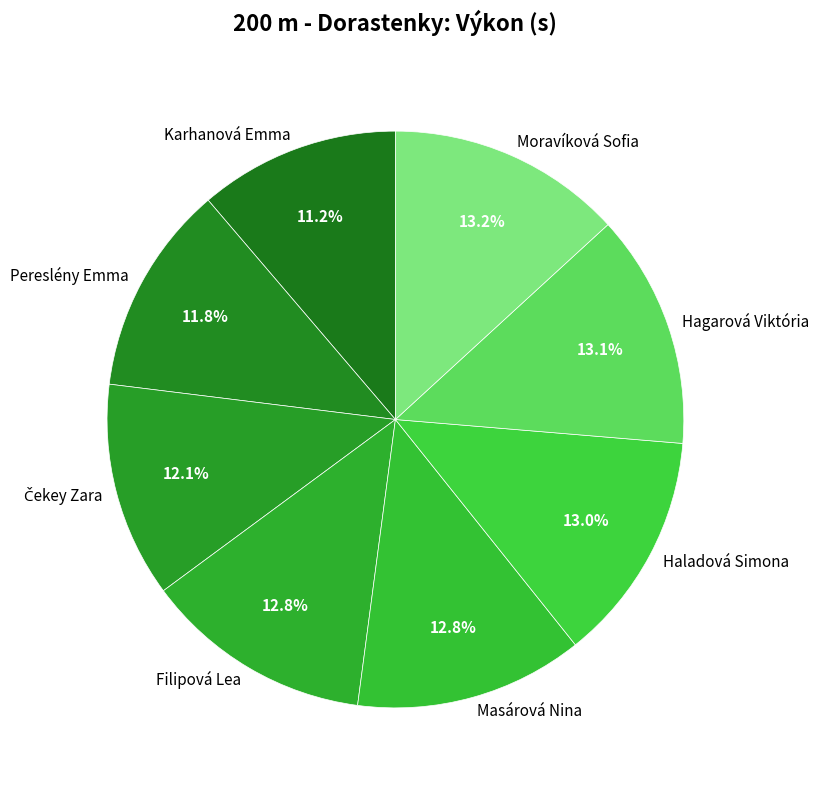

To the nearest percent, what is the combined percentage of Filipová Lea and Hagarová Viktória?

26%